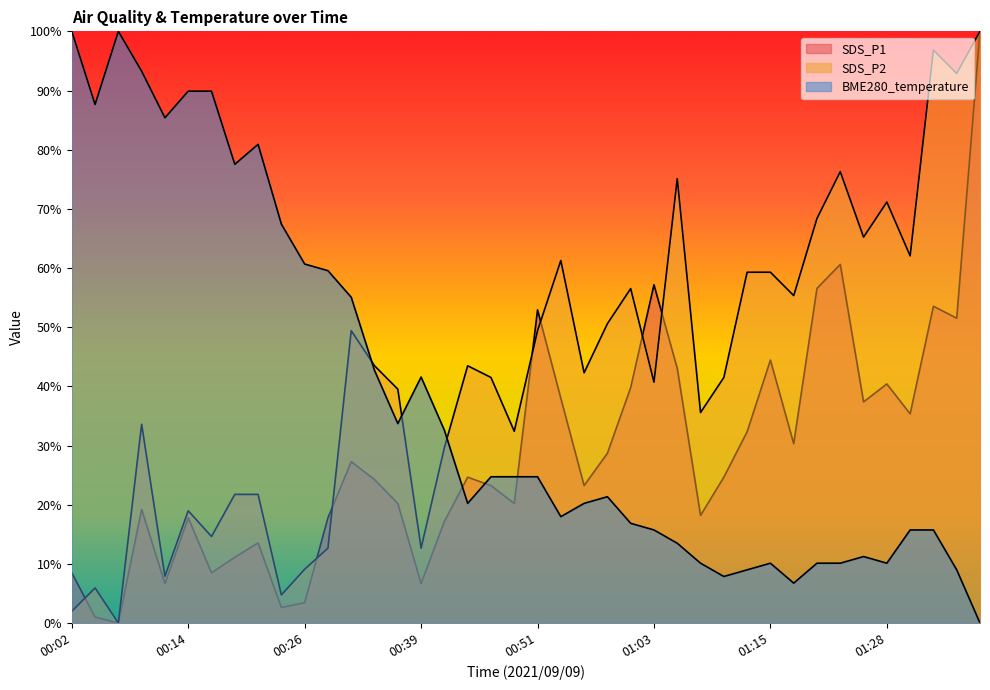

Where is SDS_P1 nearest to the value 0?

00:07